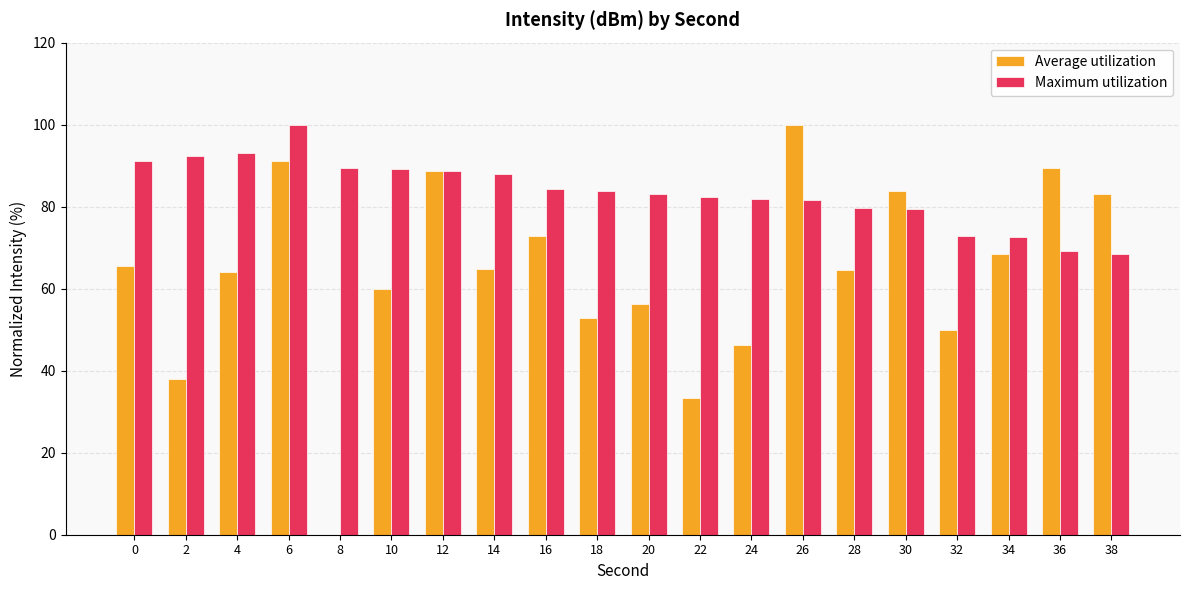

True or false: Average utilization has a value of 15.7 at 24.

False